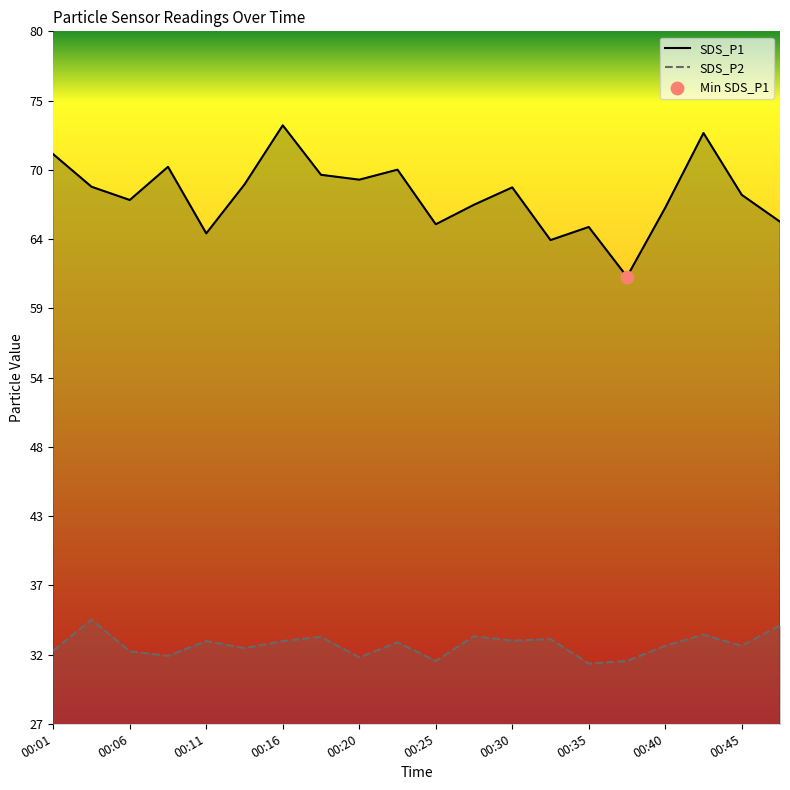

Which series has the largest total across all categories?

SDS_P1